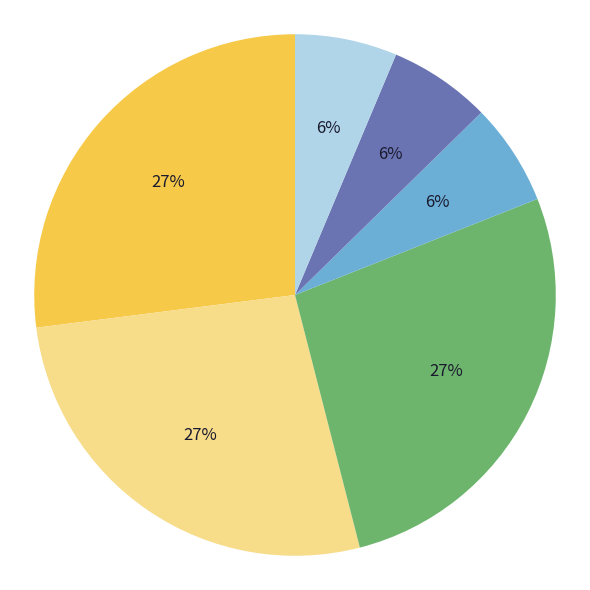

To the nearest percent, what is the difference between the largest and smallest slice percentages?

21%